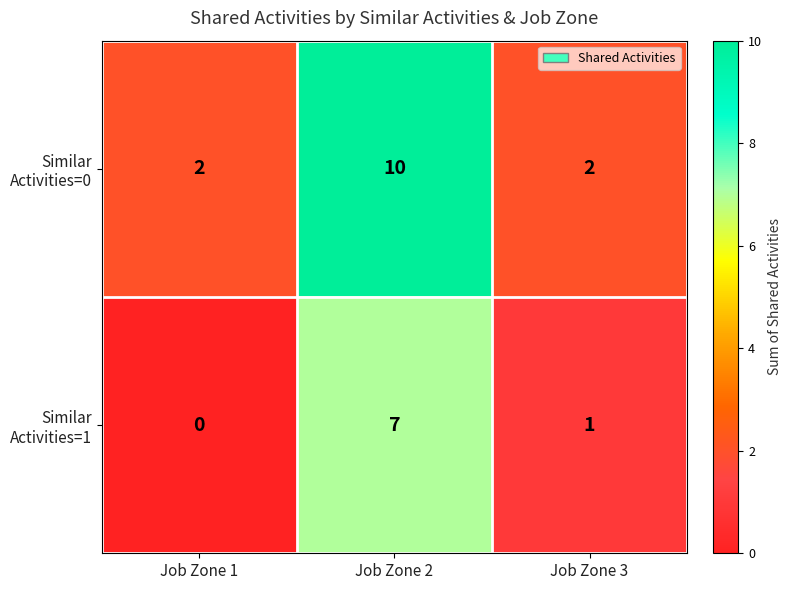

What is the maximum value shown in the chart?

10